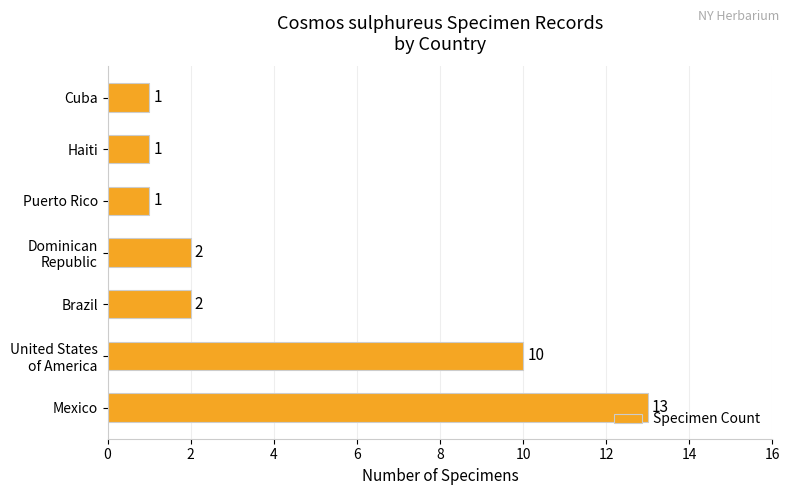

How many distinct data groups are displayed?

1